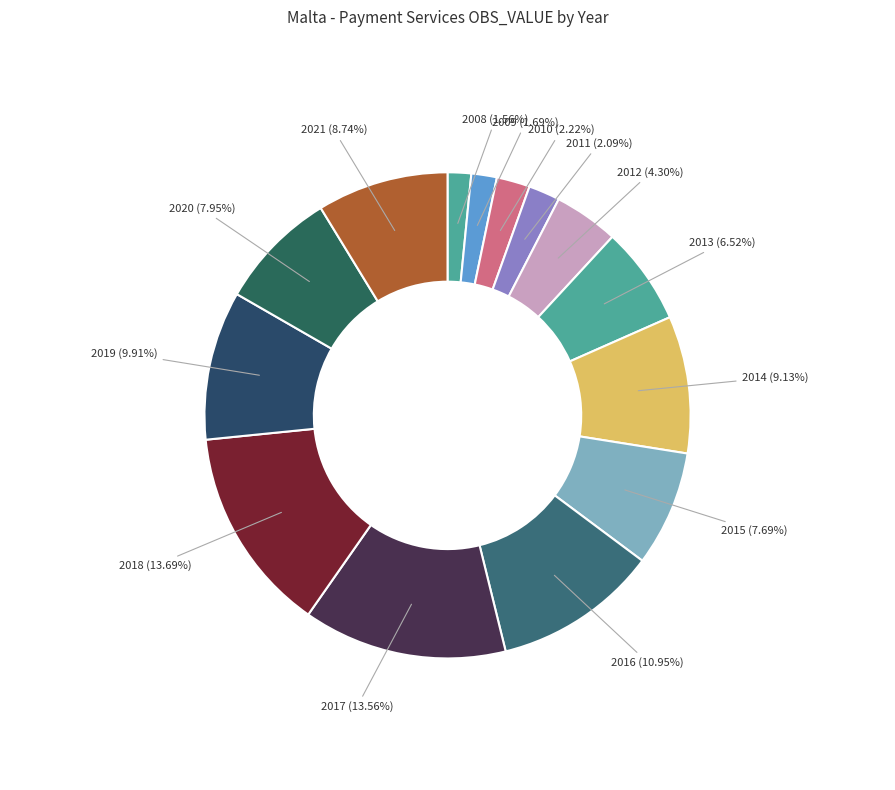

How many segments does this pie chart have?

14